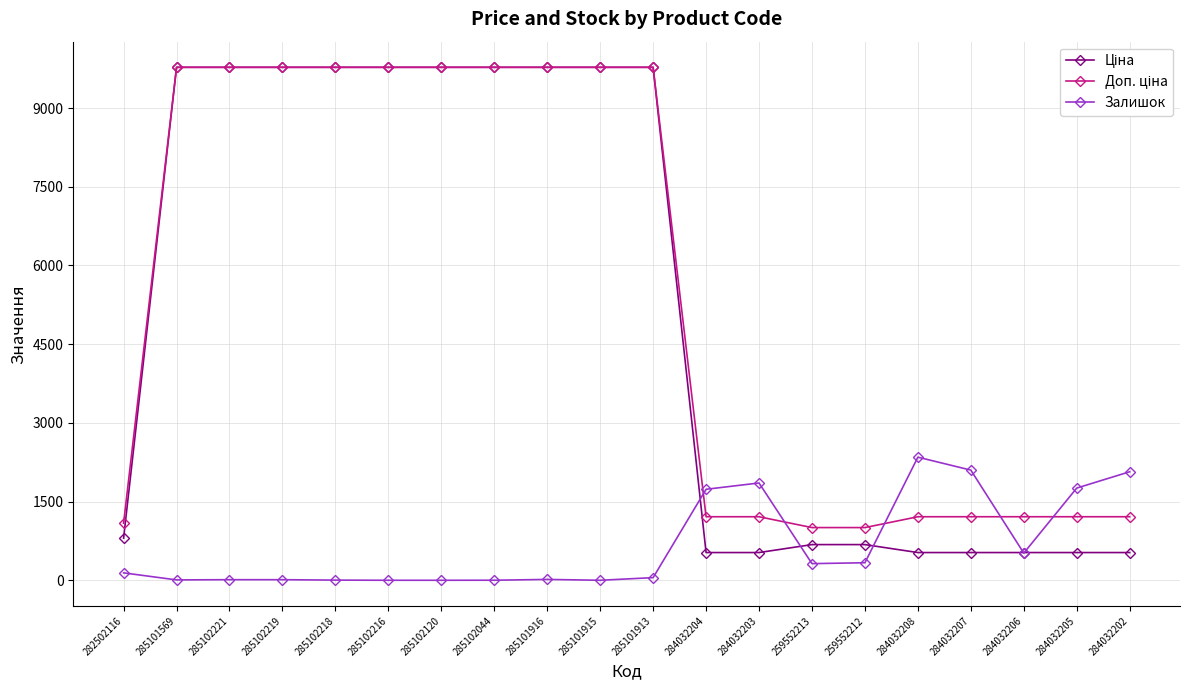

What is the difference between the maximum and minimum values in the Залишок series?

2346.0